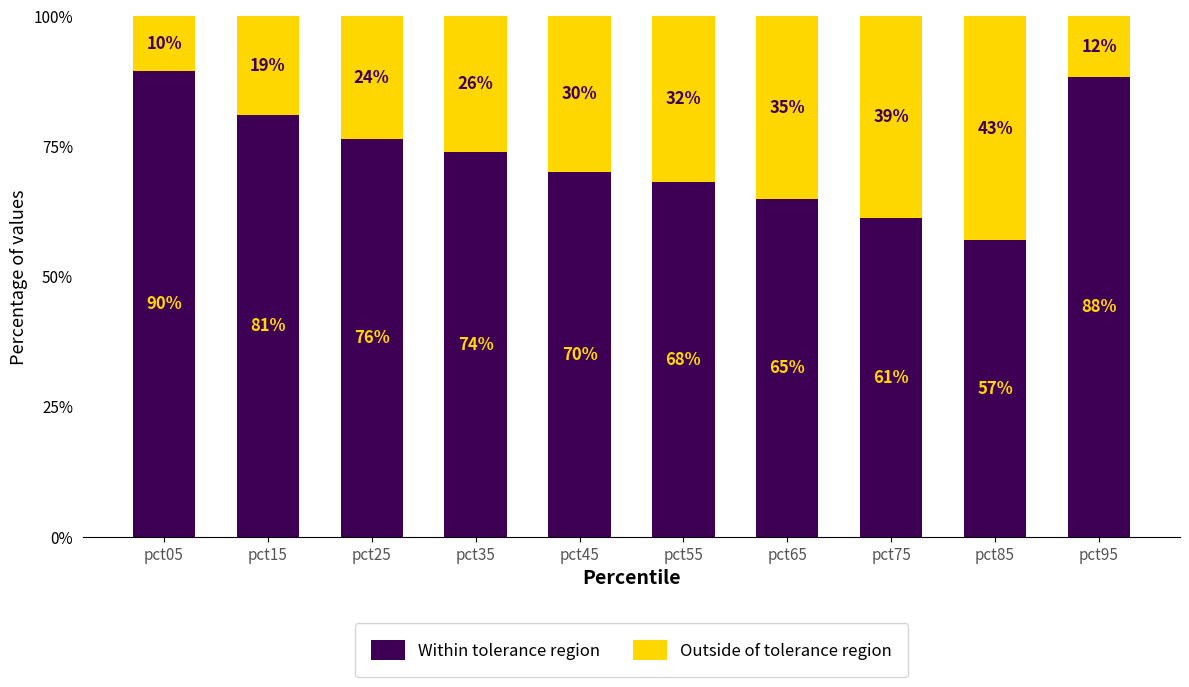

True or false: Within tolerance region has a value of 37.6 at pct95.

False